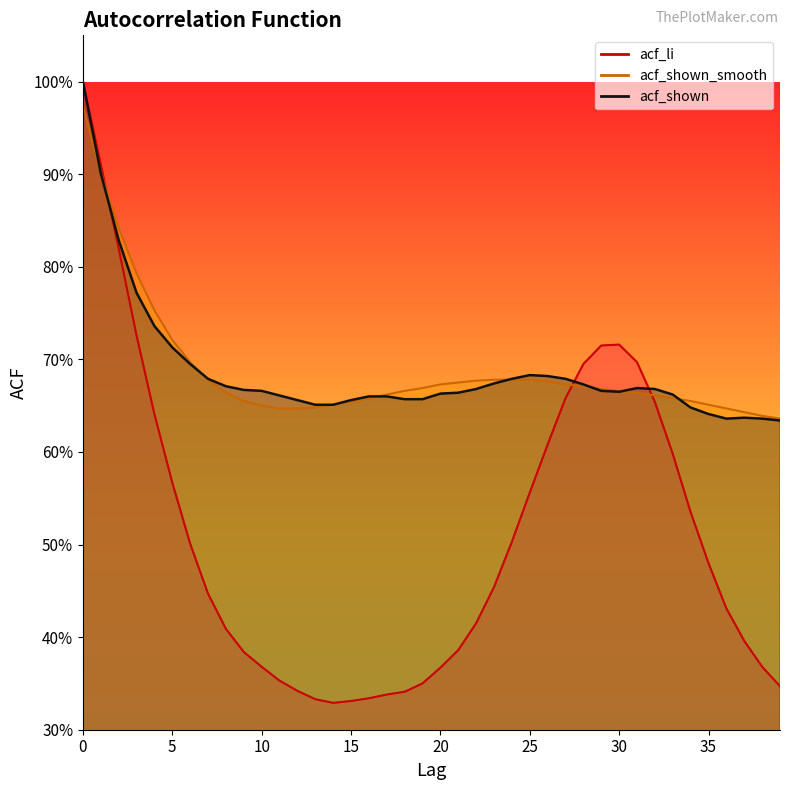

Rank the categories by acf_shown value from highest to lowest.

0, 1, 2, 3, 4, 5, 6, 25, 26, 7, 24, 27, 23, 28, 8, 31, 22, 32, 9, 10, 29, 30, 21, 20, 33, 11, 16, 17, 18, 19, 12, 15, 13, 14, 34, 35, 37, 36, 38, 39